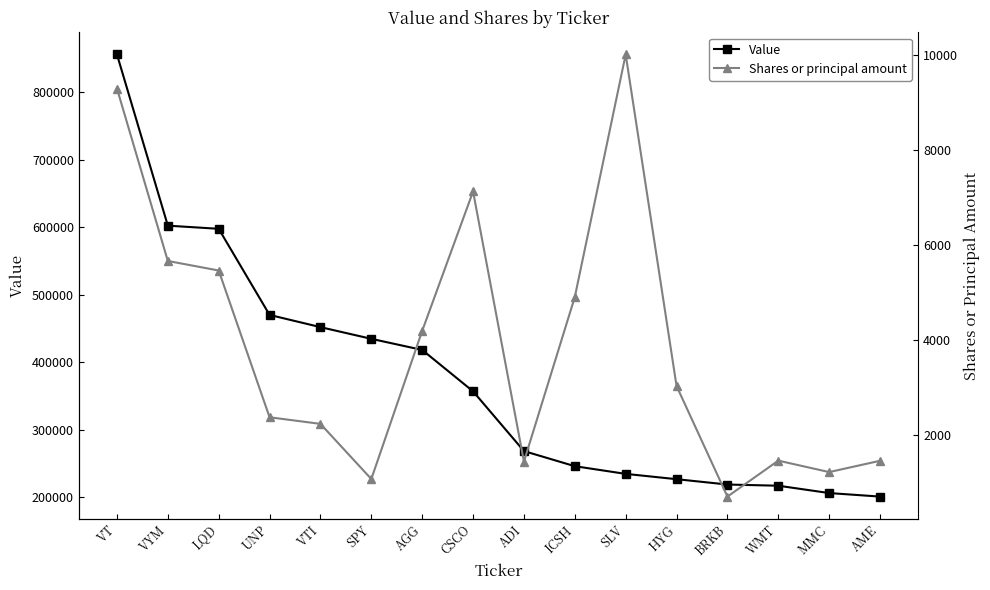

What is the average value of the Value series?

375275